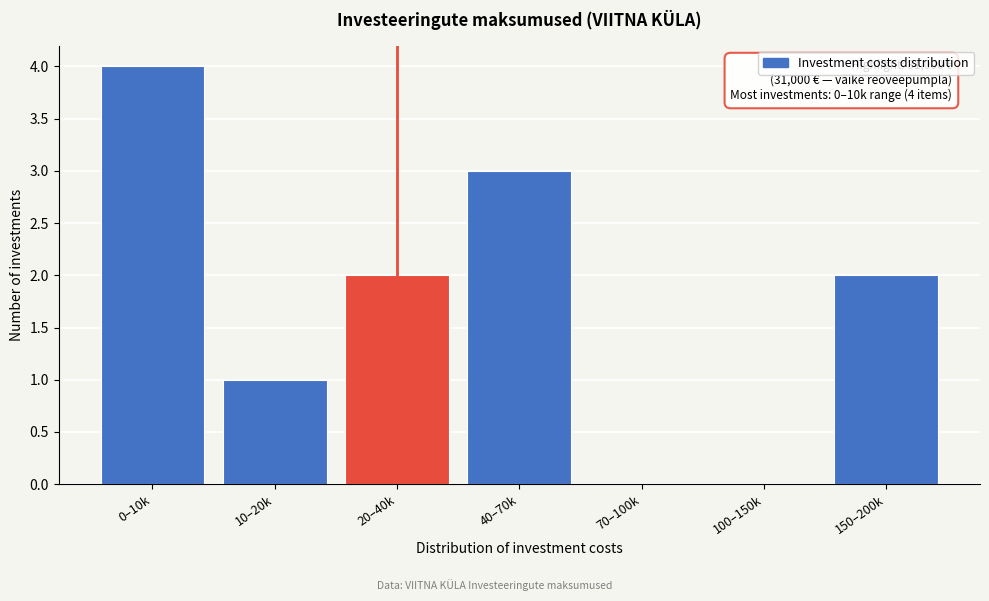

What is the ratio of the value at 150–200k to the value at 40–70k?

0.7